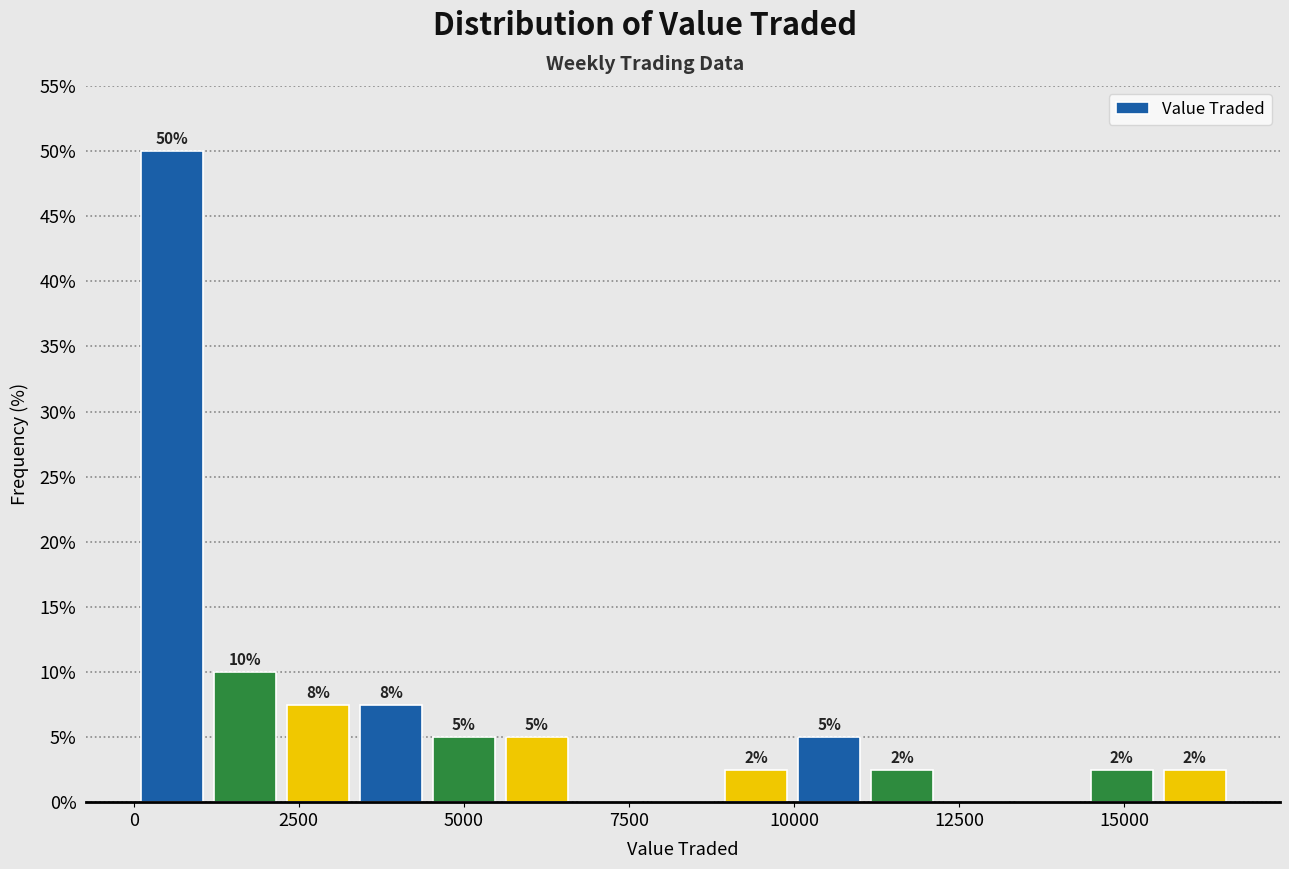

Around what value on the x-axis is the tallest bar? Give the approximate position of its centre, as read against the axis.

500